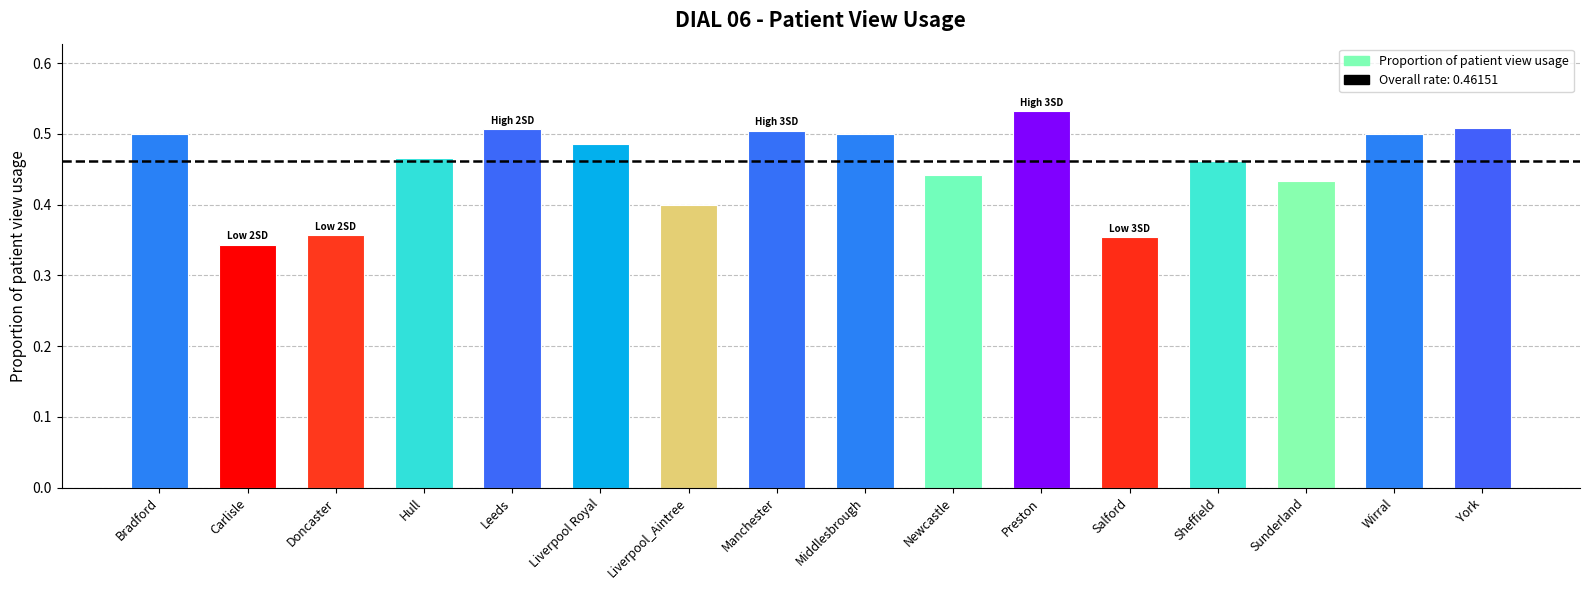

What is the label of the 7th bar from the left?

Liverpool_Aintree